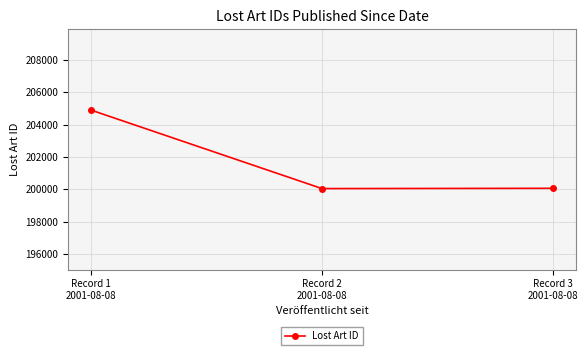

What is the difference between the maximum and minimum values?

4845